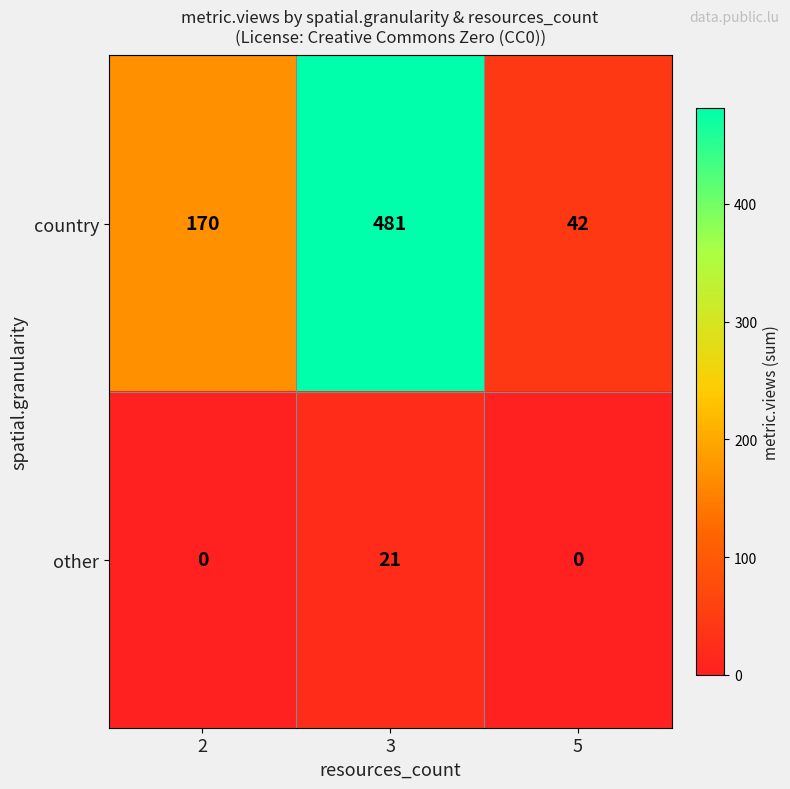

How many data points in country are less than 170?

1